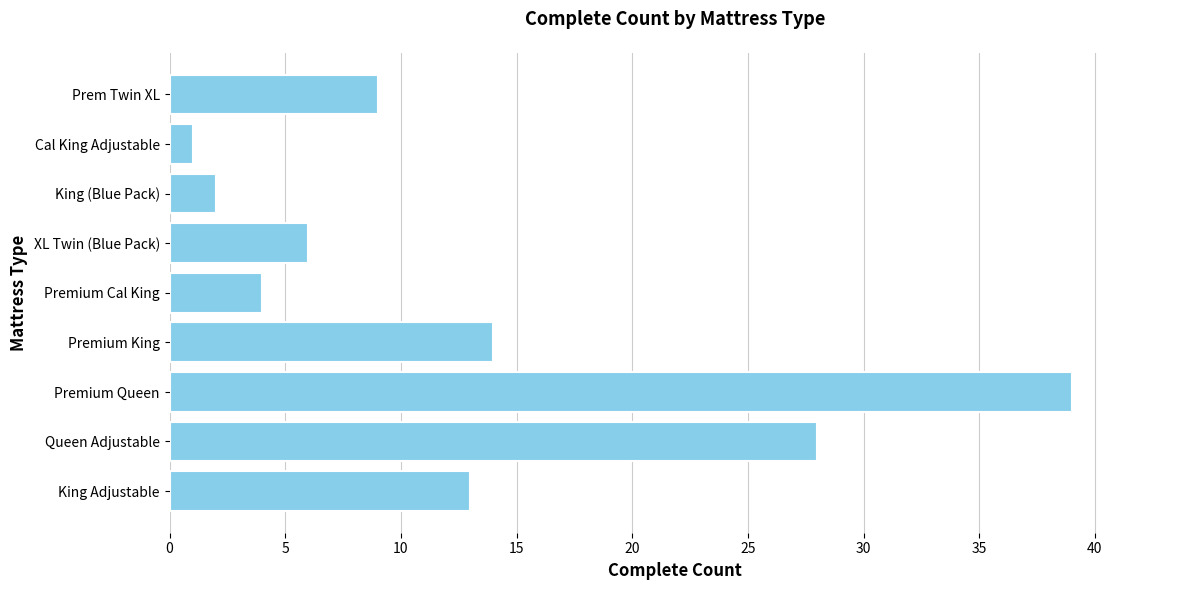

What is the change in value from Premium King to King (Blue Pack)?

-12